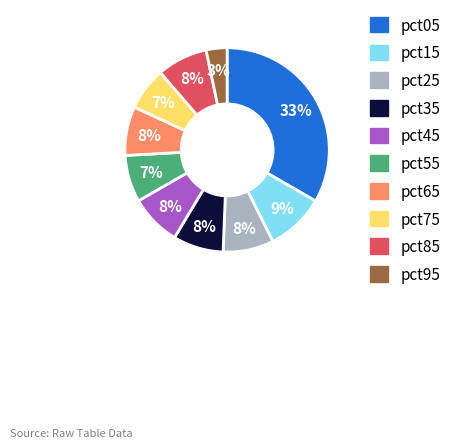

Which category has the smallest portion of the pie?

pct95